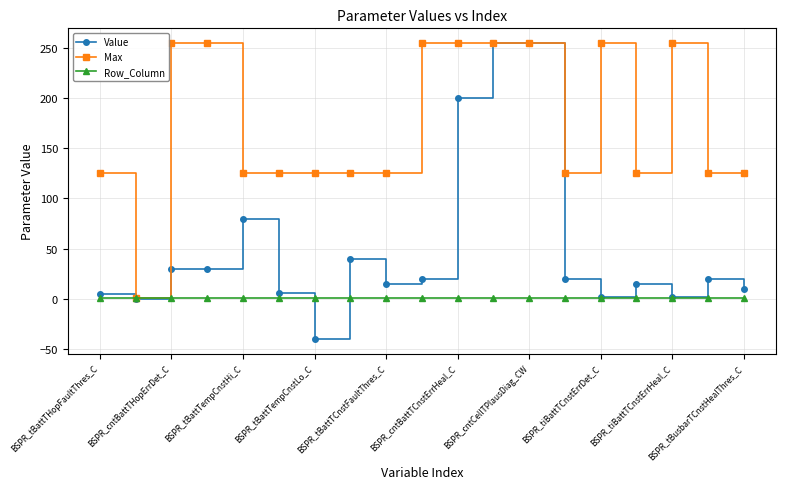

Rank the series by their average value, from lowest to highest.

Row_Column, Value, Max